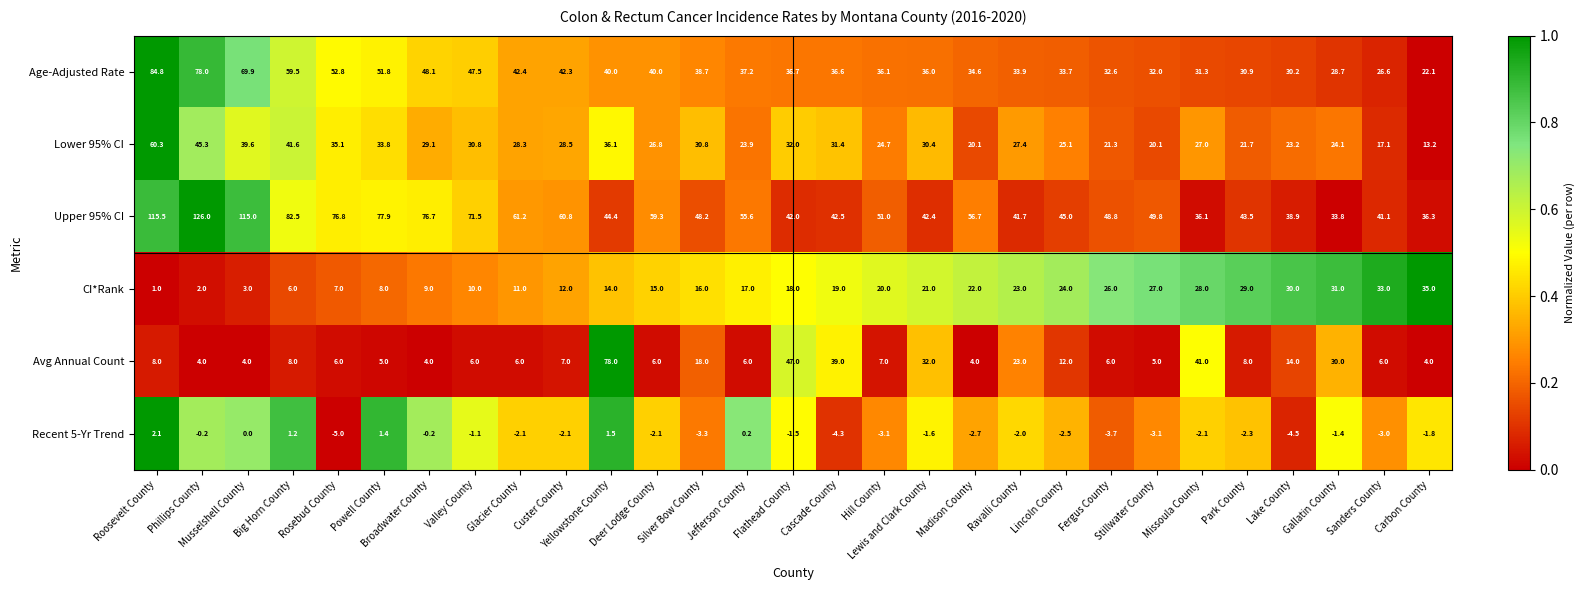

What is the difference between the second highest and minimum values in the Lower 95% CI series?

32.1